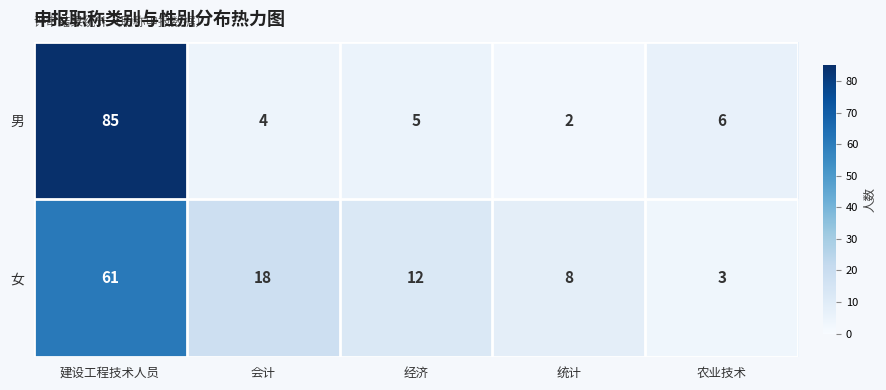

Rank the categories by 男 value from lowest to highest.

统计, 会计, 经济, 农业技术, 建设工程技术人员